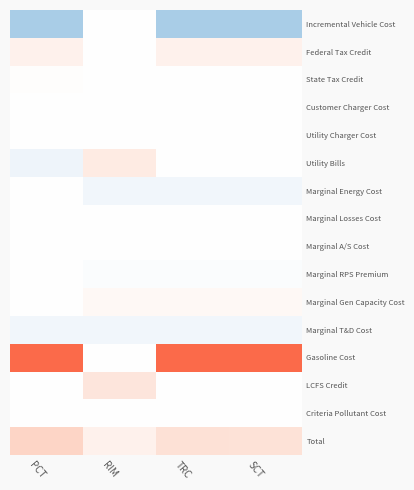

Which series has the largest range (max minus min)?

Gasoline Cost